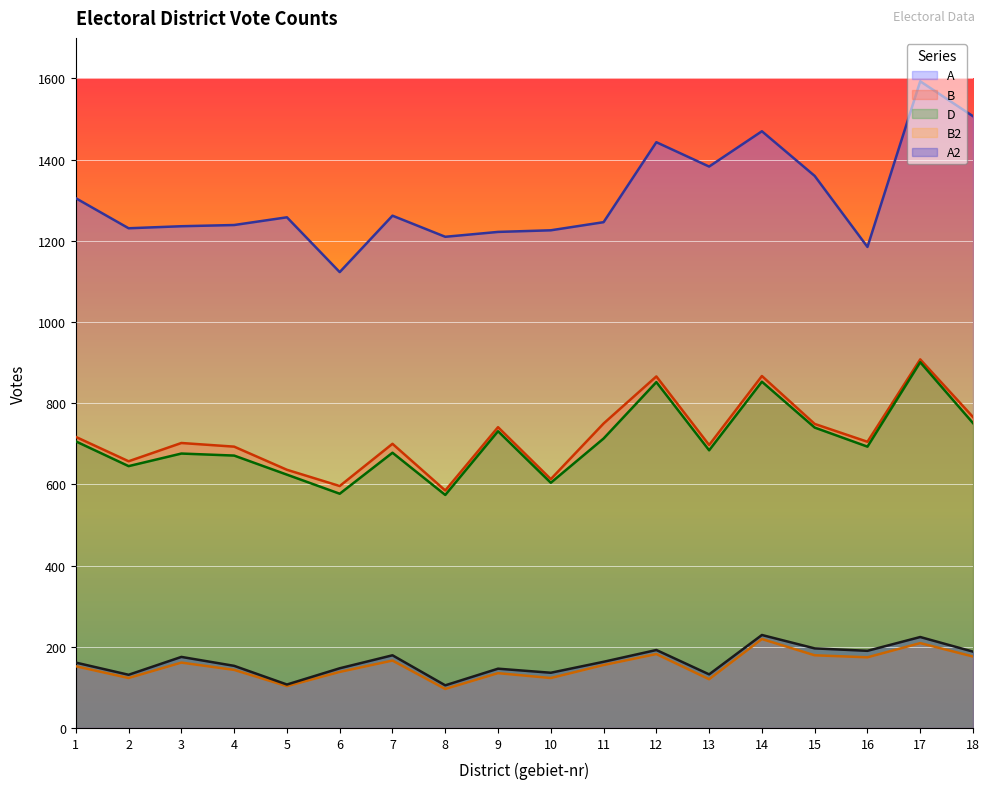

Which has a higher value, 9 or 7?

7